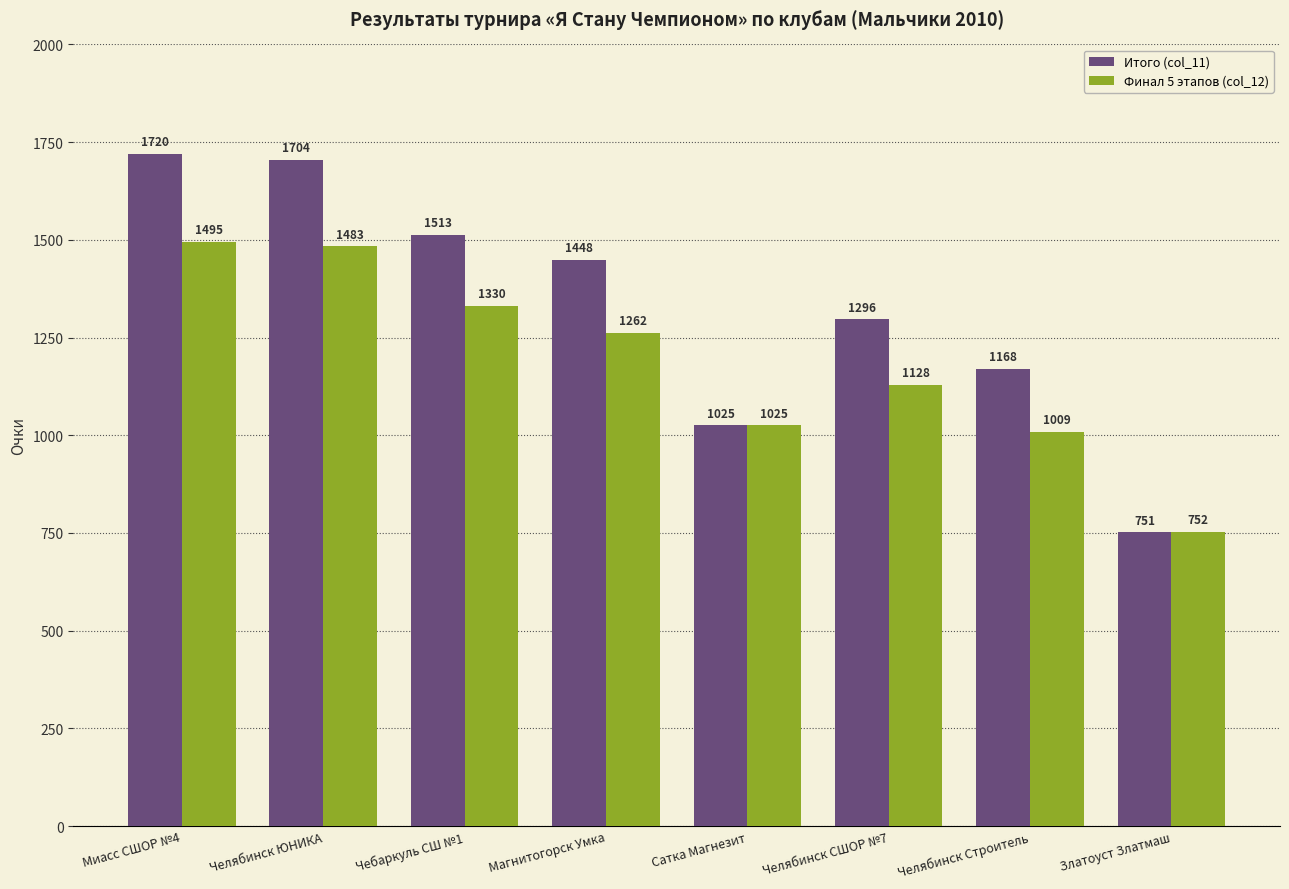

What is the difference between the highest and lowest values at Челябинск Строитель?

159.1